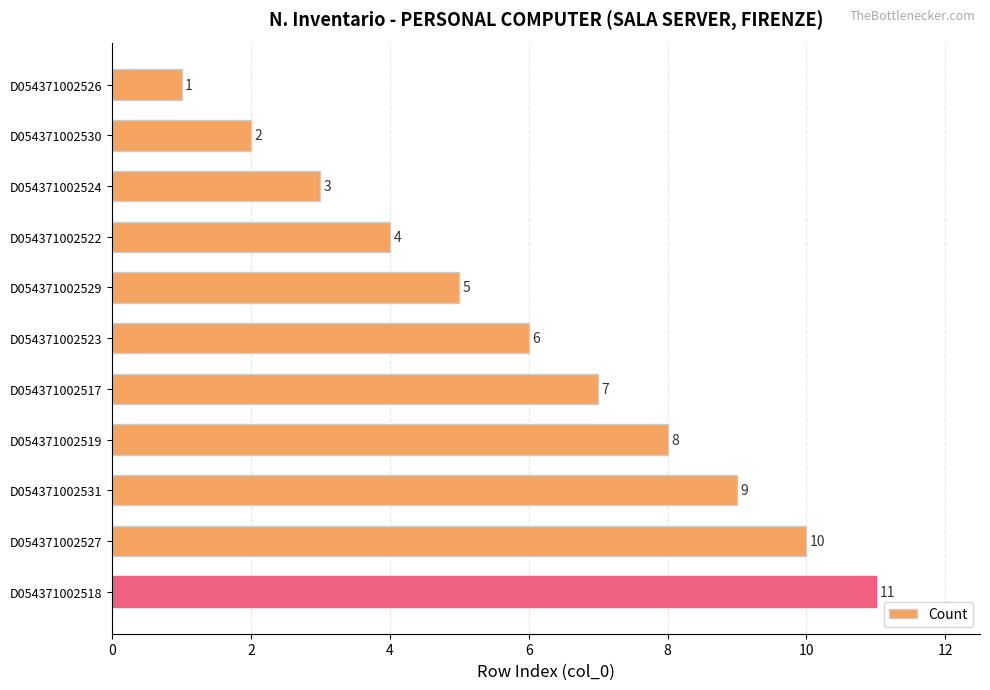

What is the value of the 3rd bar from the top?

3